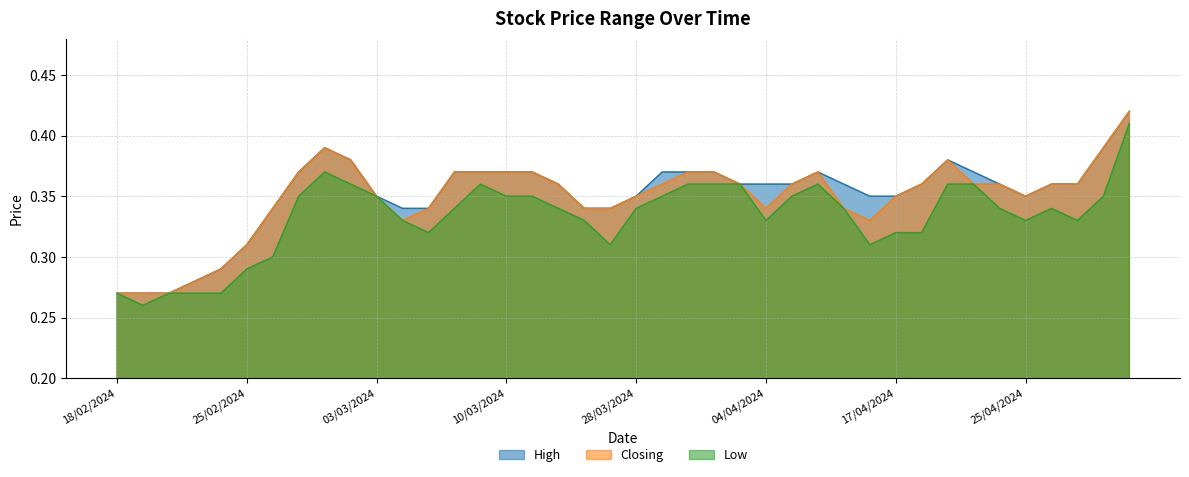

Count the number of categories in the chart.

40